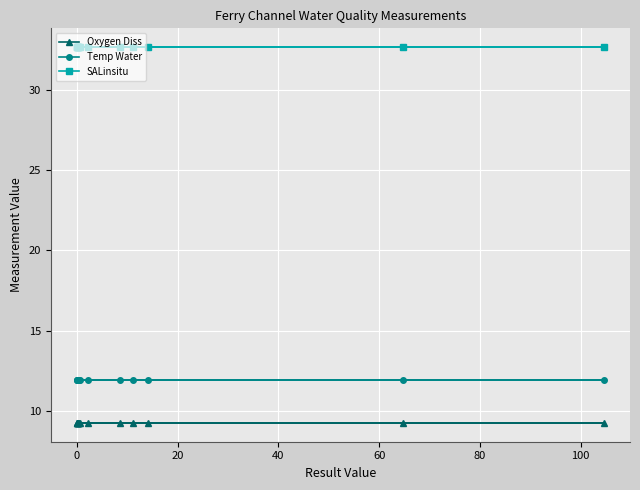

At how many categories does at least one series exceed 12?

15